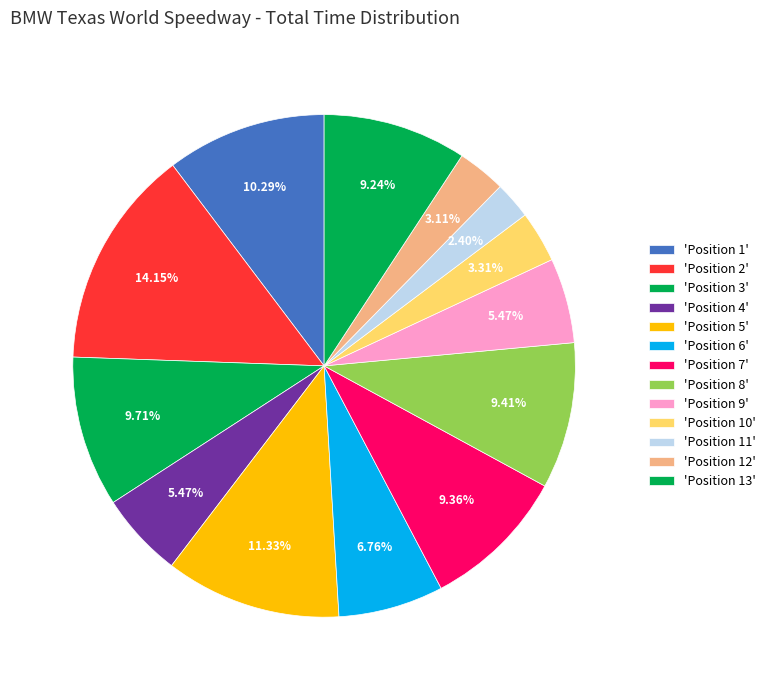

Count the number of slices in the pie.

13